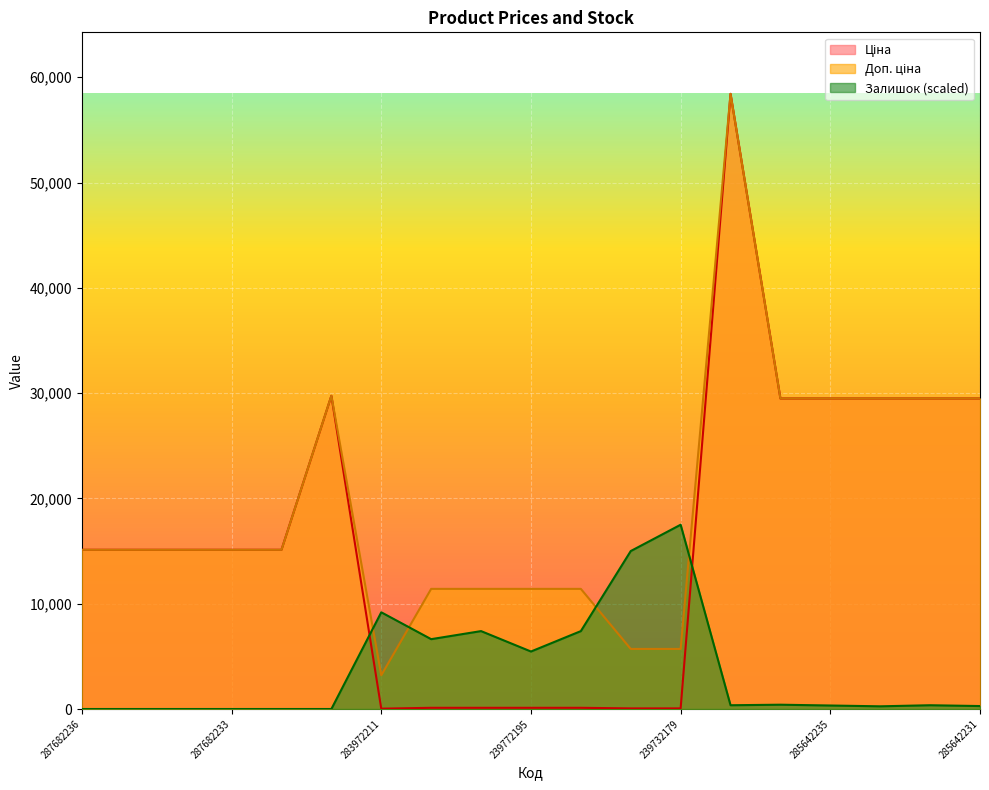

How many intersections are there between Залишок and Ціна?

2